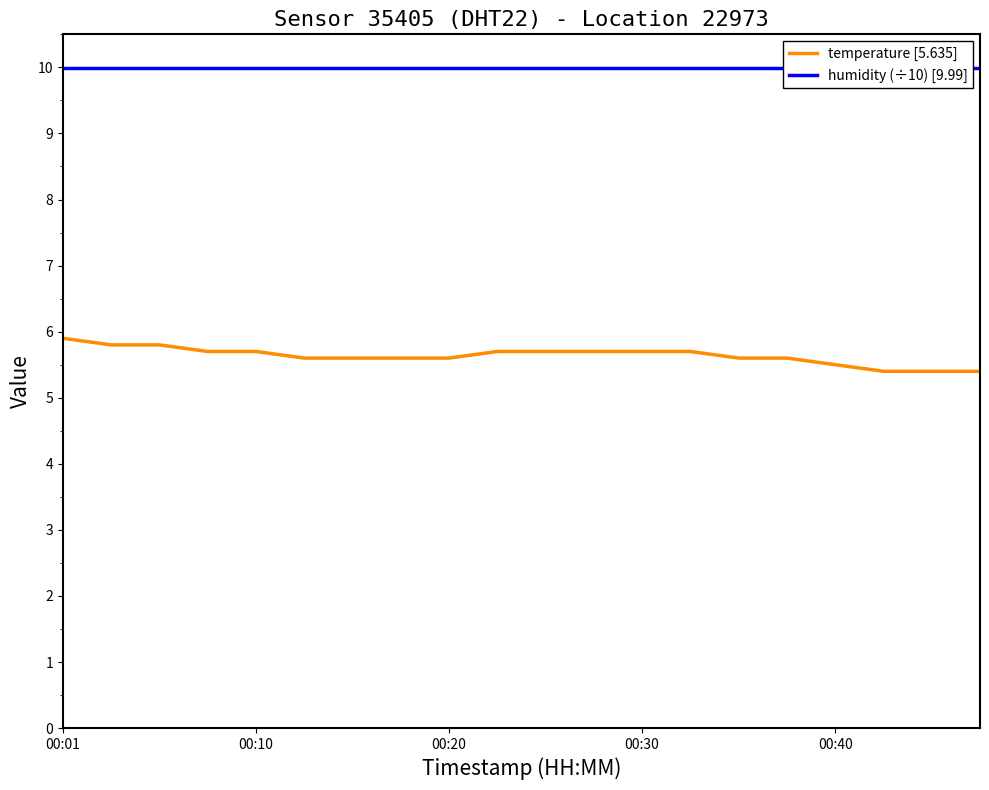

Does the chart display data point markers on the line(s)?

No